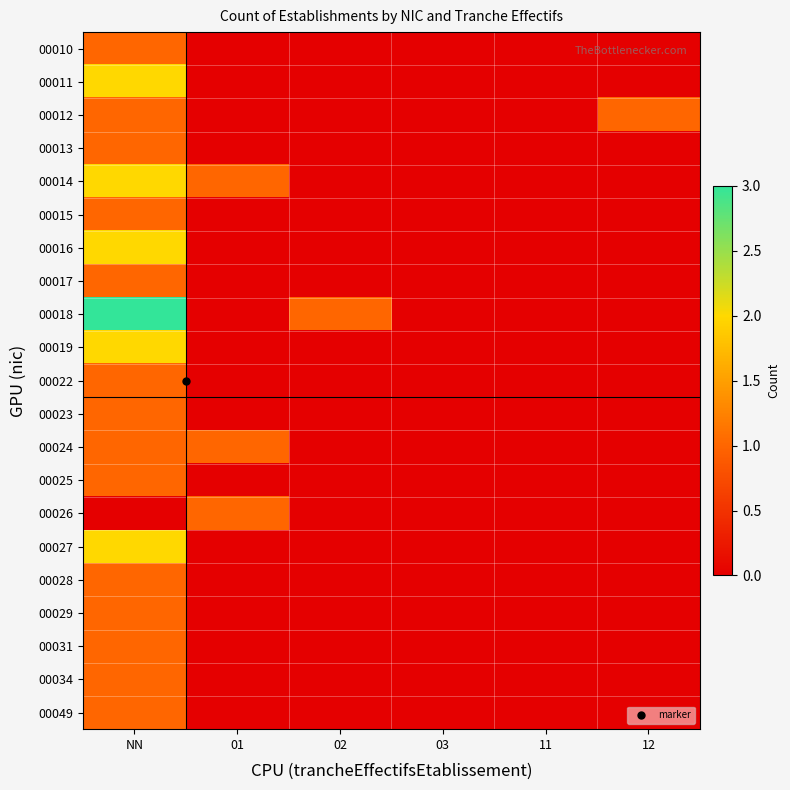

Which series has the widest spread of values?

00018